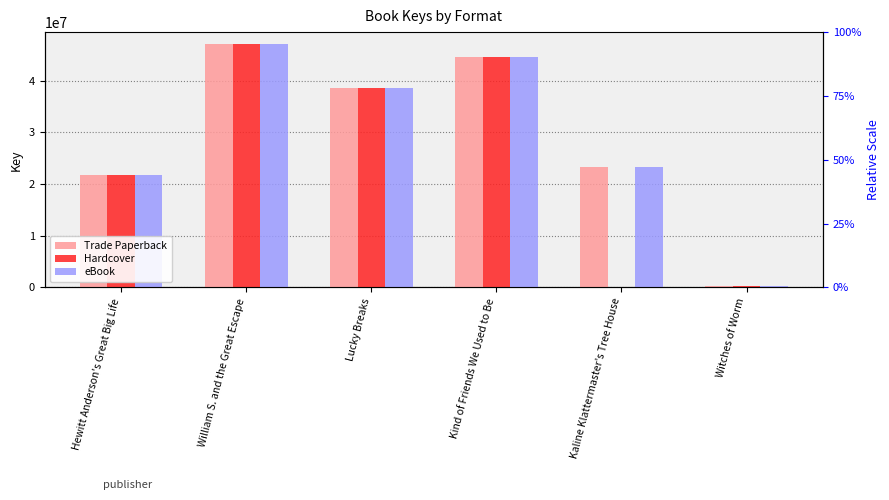

At which category is the sum across all series the highest?

William S. and the Great Escape